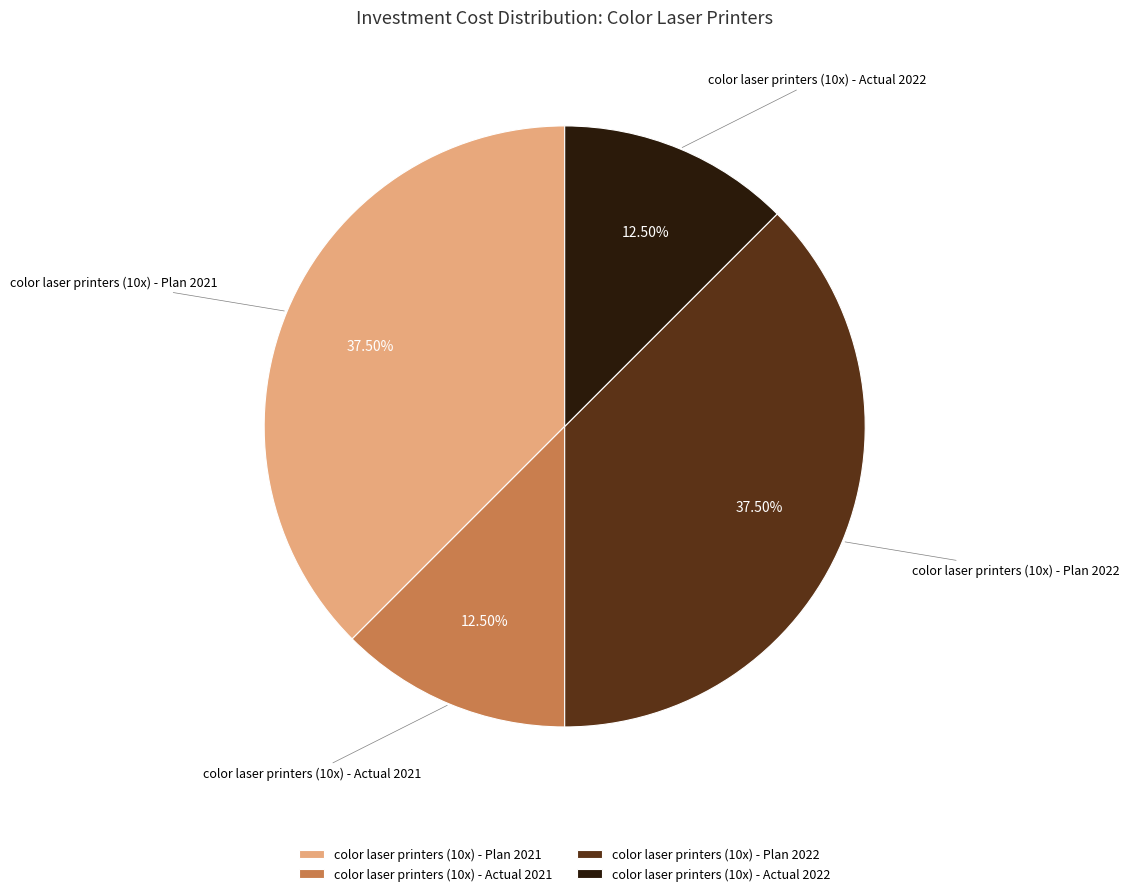

Does any single category account for the majority?

No